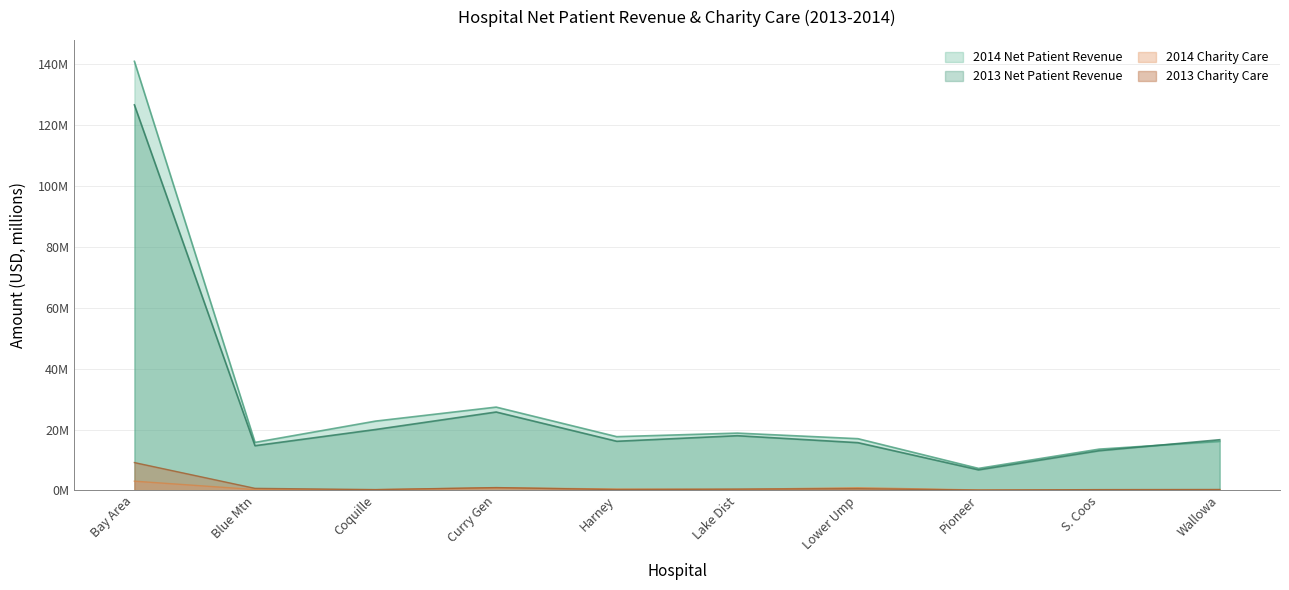

Does the chart have visible grid lines?

Yes